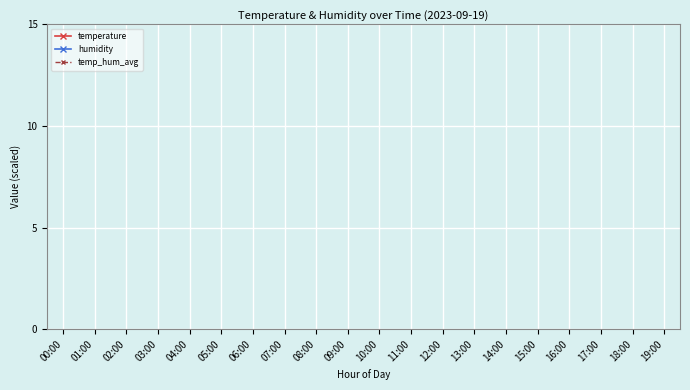

How many lines are shown in the chart?

3